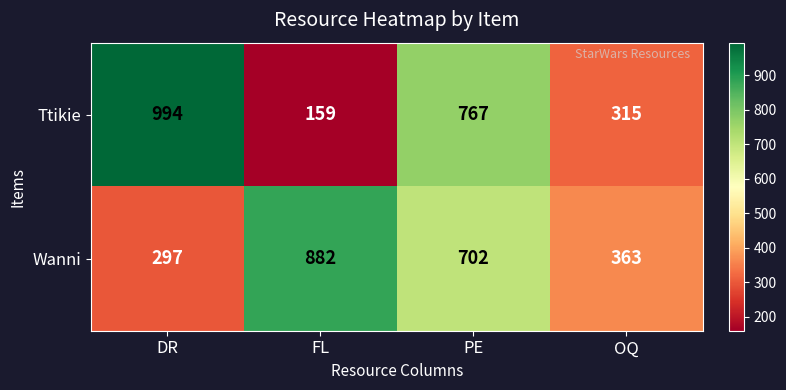

At which label does Ttikie reach its peak?

DR